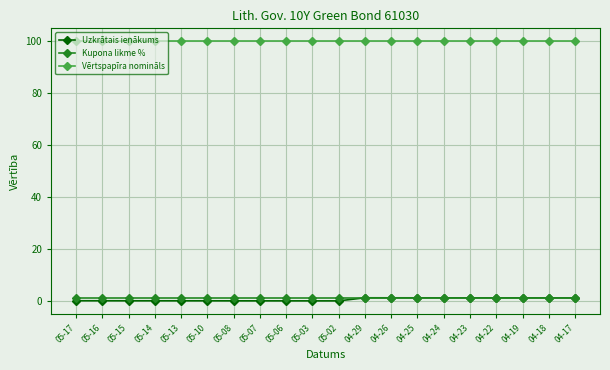

Which series has the widest spread of values?

Uzkrātais ienākums